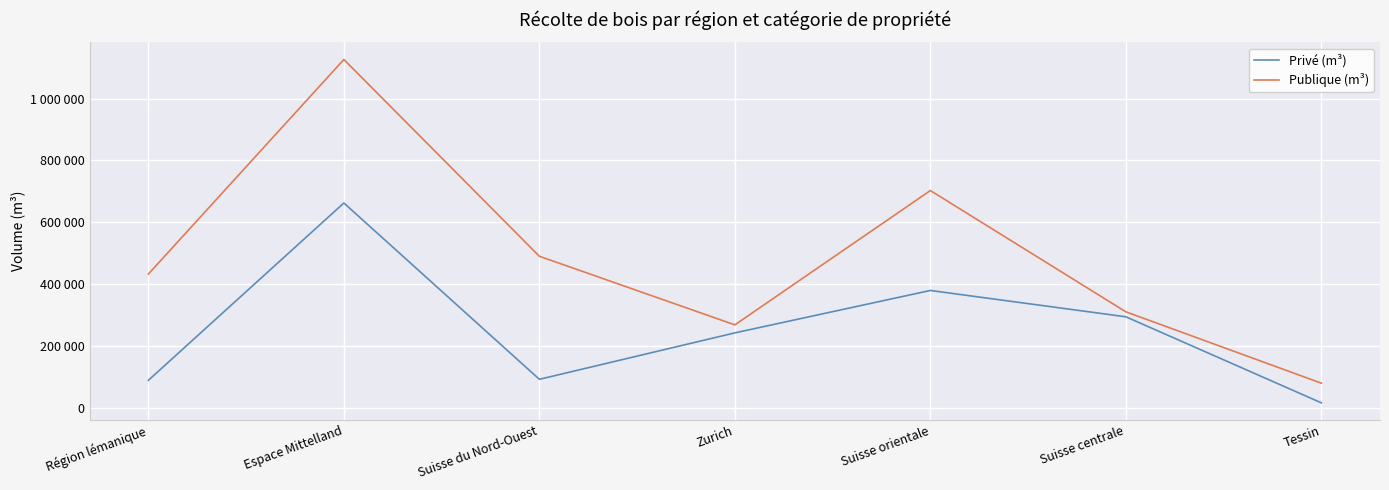

The value of Publique (m³) at Zurich is 379533. True or false?

False